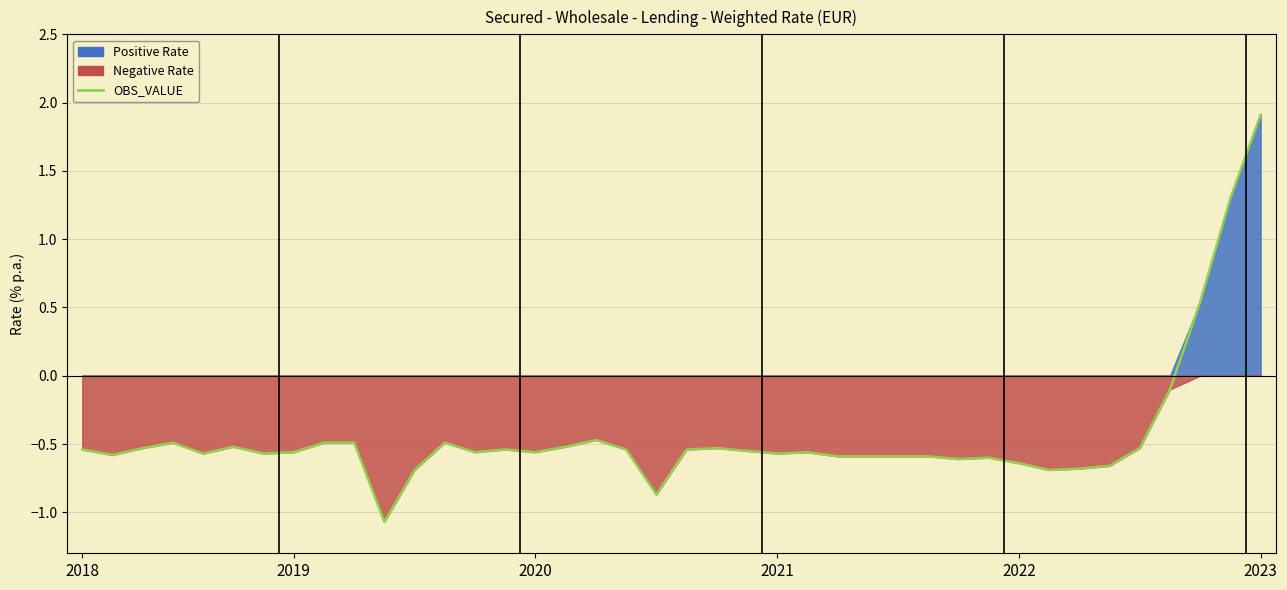

How many values are below zero?

37